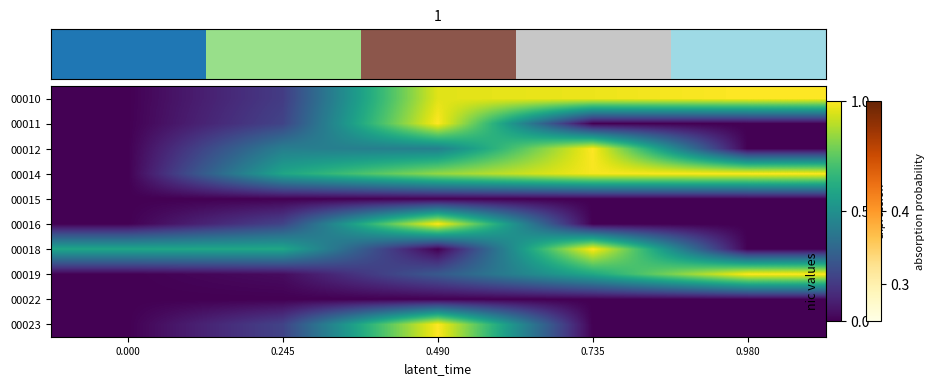

Rank the series at 0.245 from highest to lowest value.

00018, 00014, 00012, 00016, 00011, 00023, 00010, 00019, 00015, 00022